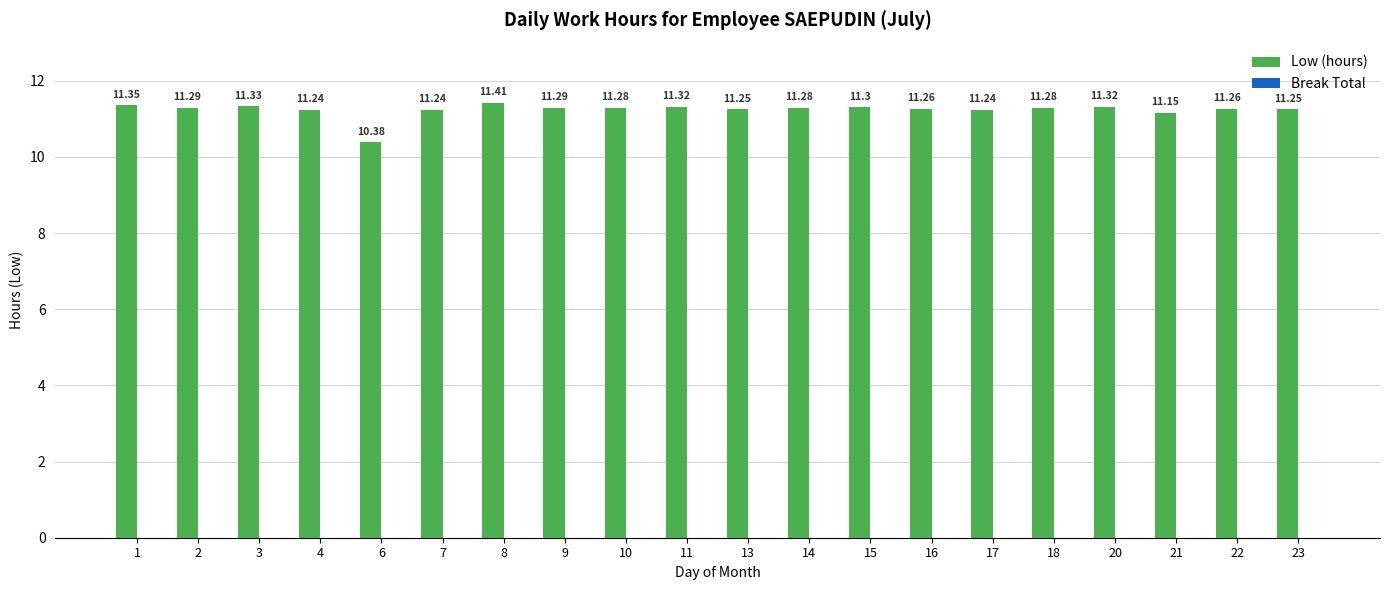

Which has a higher value, 18 or 6?

18